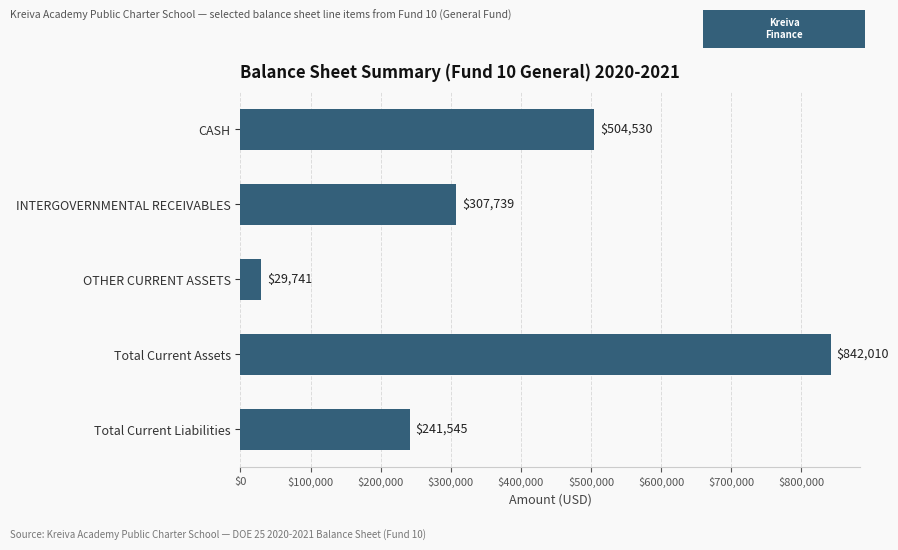

What is the minimum value shown in the chart?

29741